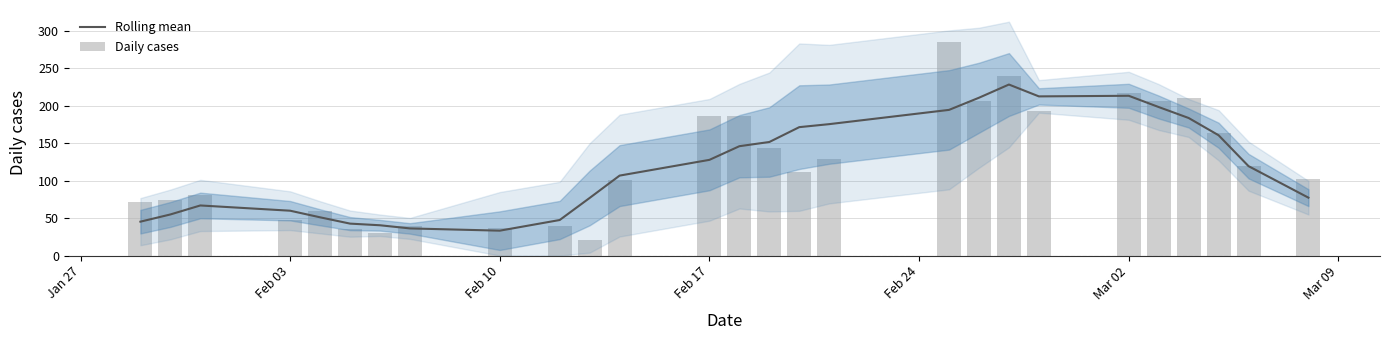

What is the sum of all Rolling mean values?

3228.0